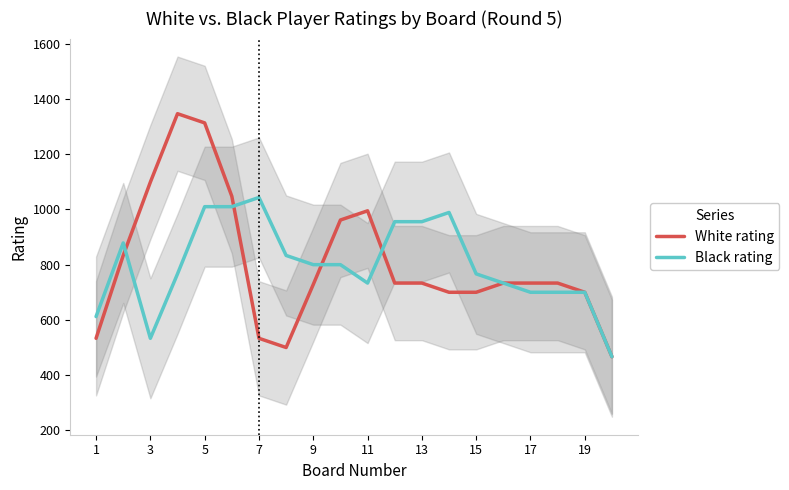

How many intersections are there between Black rating and White rating?

4